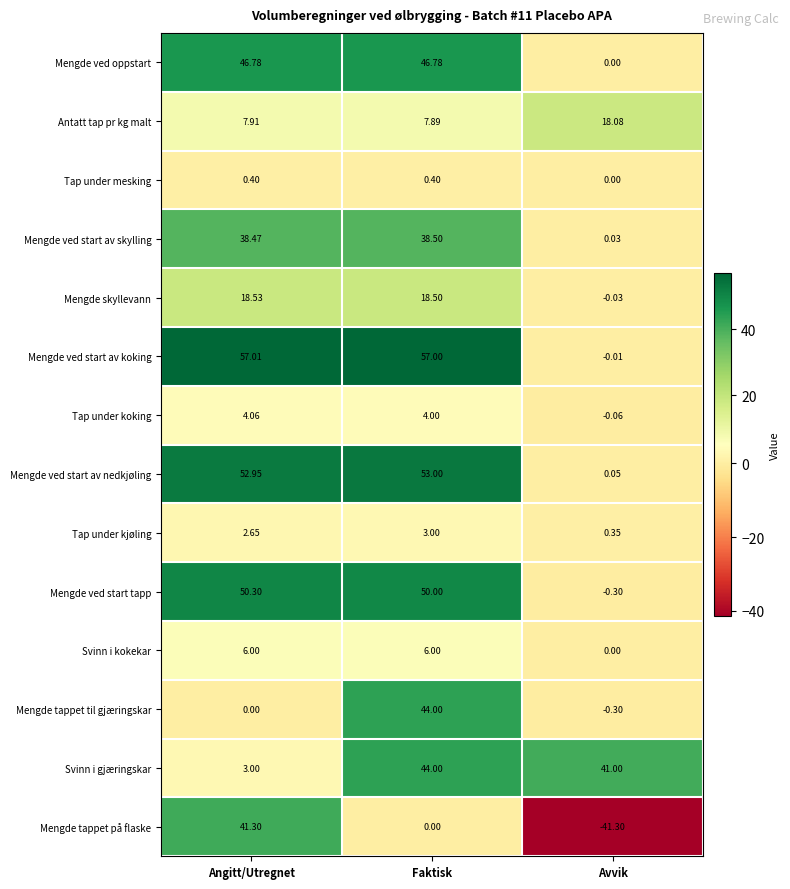

At which category does the chart reach its peak across all series?

Angitt/Utregnet